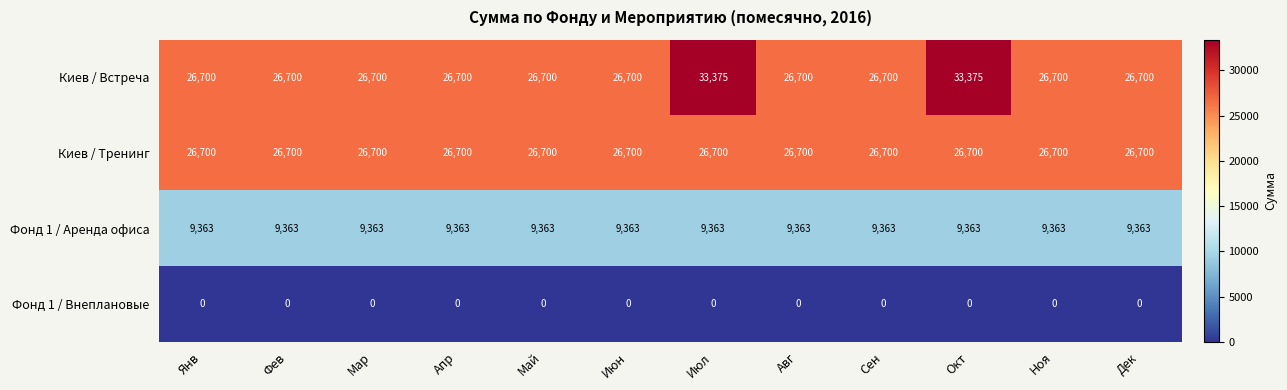

What is the maximum value shown in the chart?

33375